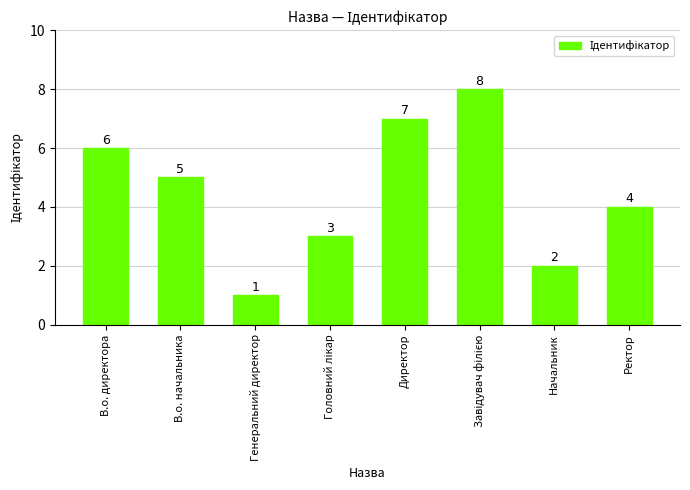

Which category has the lowest value across all series?

Генеральний директор